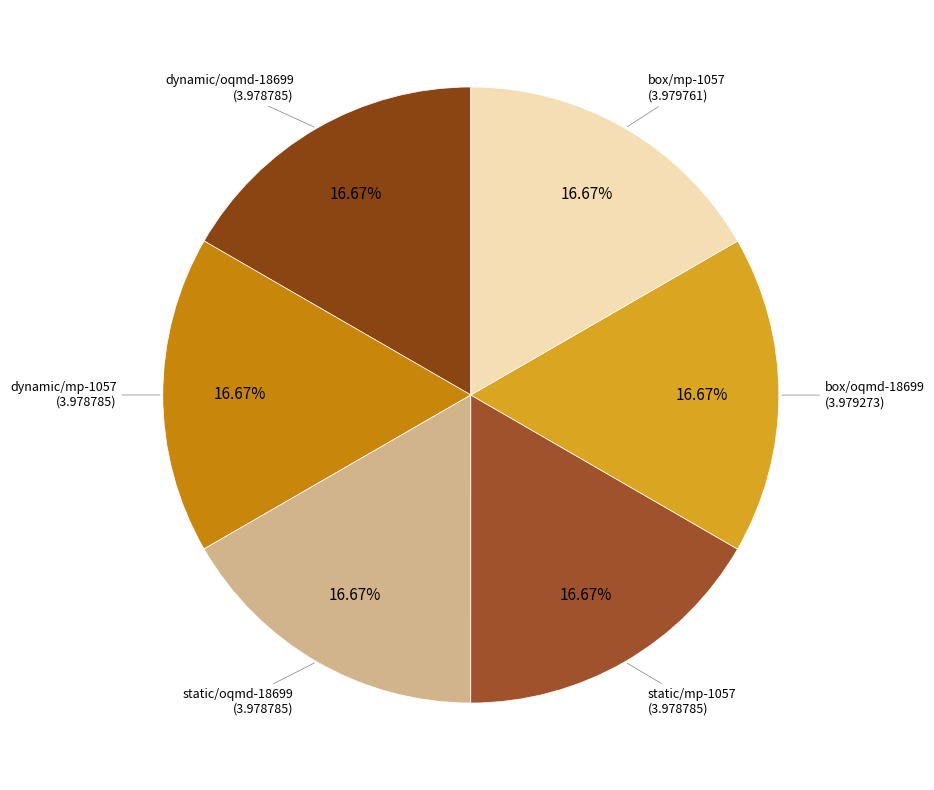

Which slice is the largest?

box/mp-1057